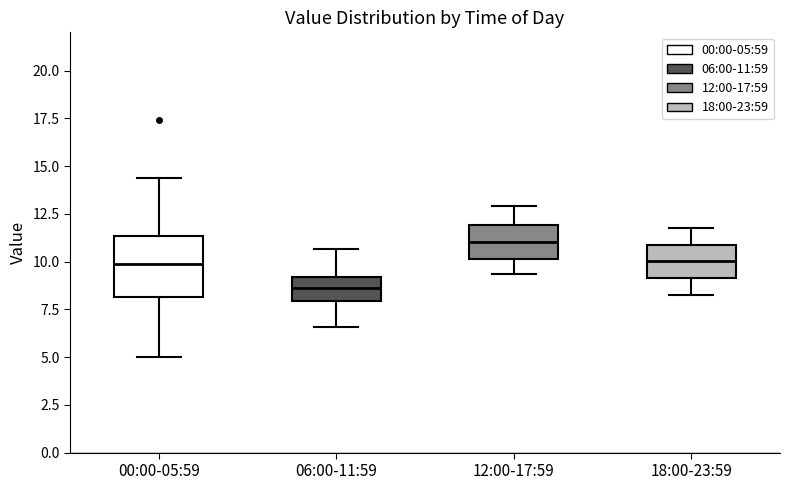

Reading left to right, transcribe this box plot: for each box, give where its median line is, the range the box spans, and where its two whiskers end, as read against the y-axis. The values are not printed on the chart, so give them approximately, as read against the axis.

00:00-05:59: median 10.0, box 8.0 to 11.5, whiskers 5.0 to 14.5
06:00-11:59: median 8.5, box 8.0 to 9.0, whiskers 6.5 to 10.5
12:00-17:59: median 11.0, box 10.0 to 12.0, whiskers 9.5 to 13.0
18:00-23:59: median 10.0, box 9.0 to 11.0, whiskers 8.0 to 12.0